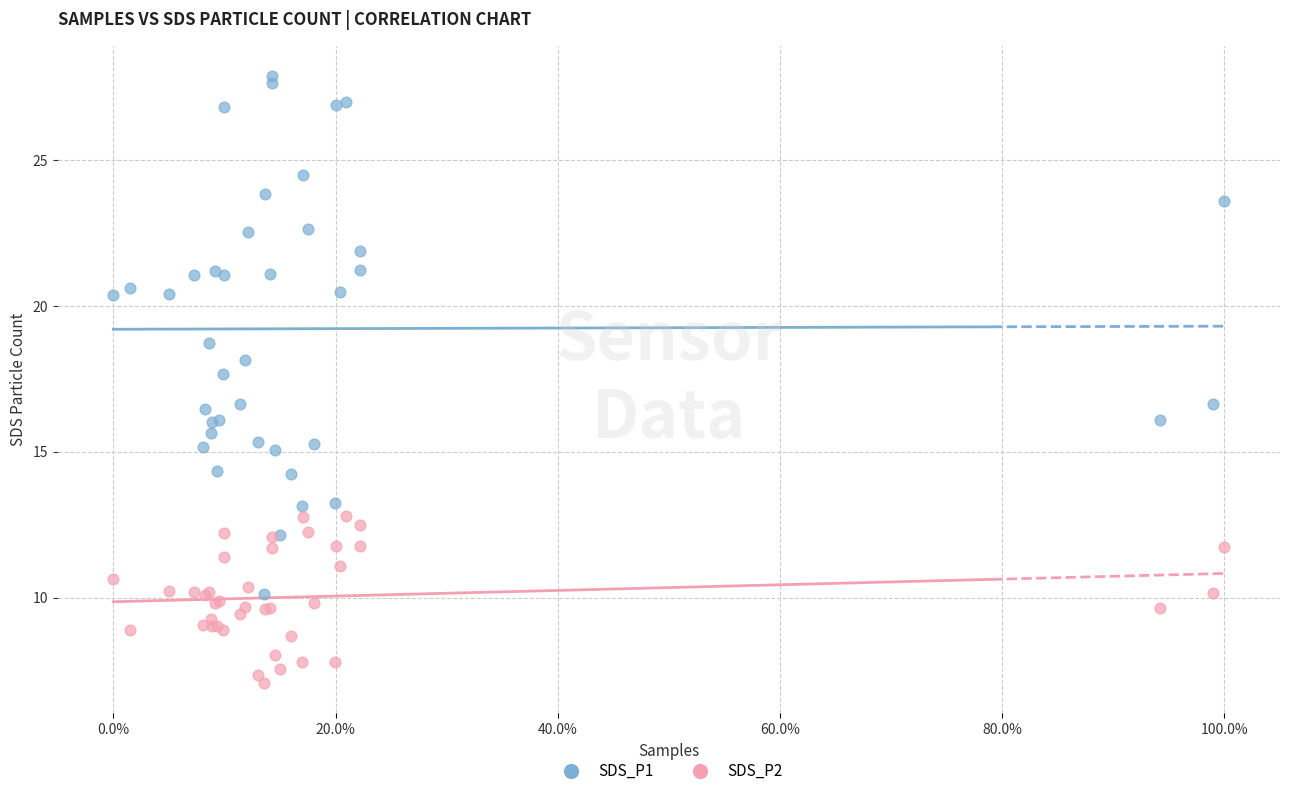

In the SDS_P1 series, what Y value is closest to 19?

18.7